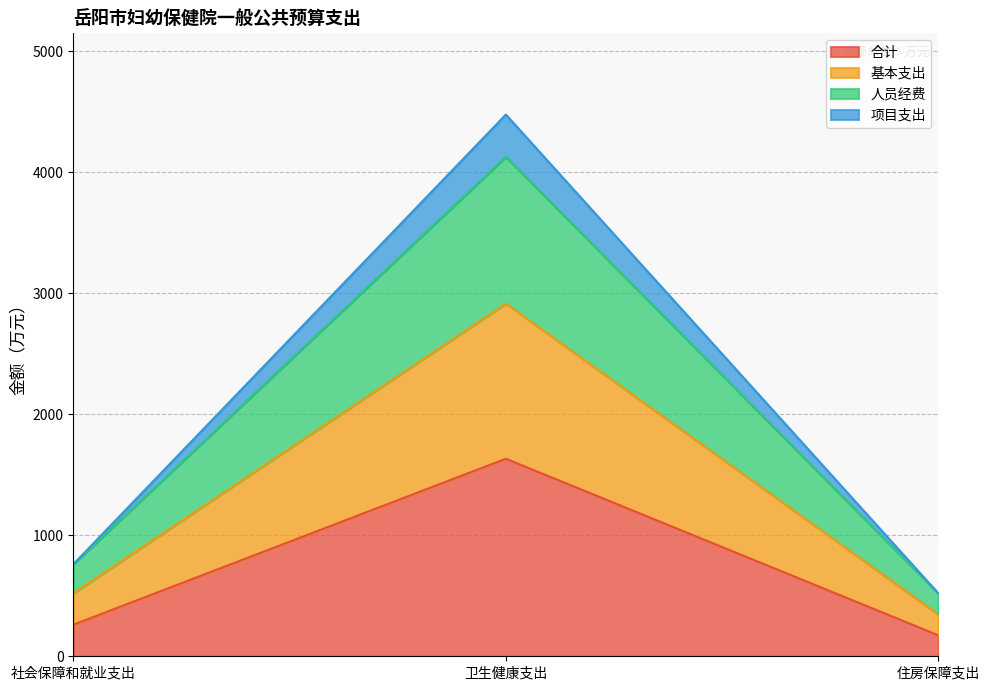

What is the maximum value for 合计?

1632.1